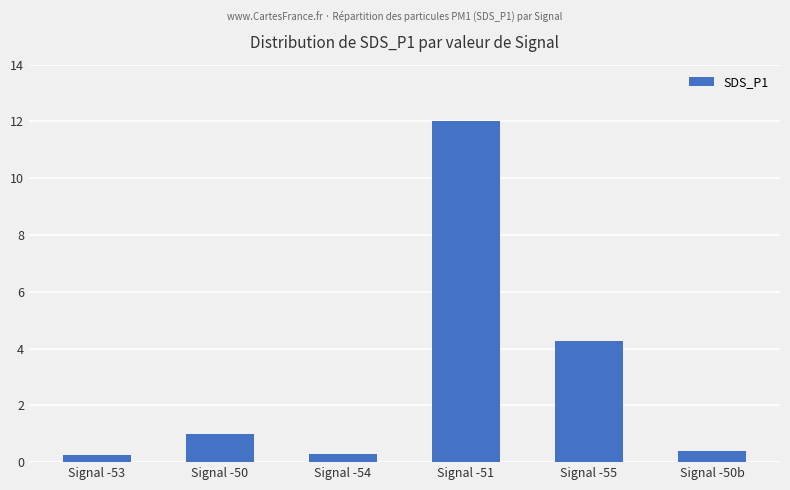

At which label is the value closest to 6?

Signal -55